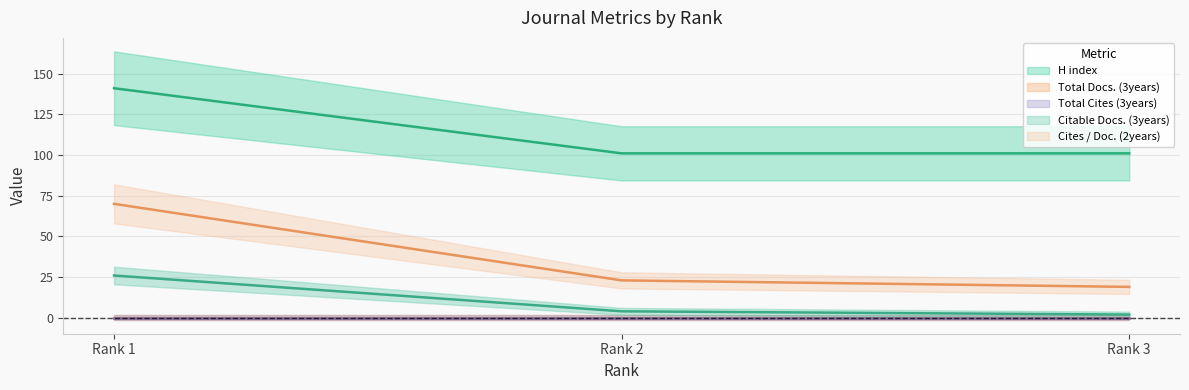

At which label does Cites / Doc. (2years) reach its minimum?

3